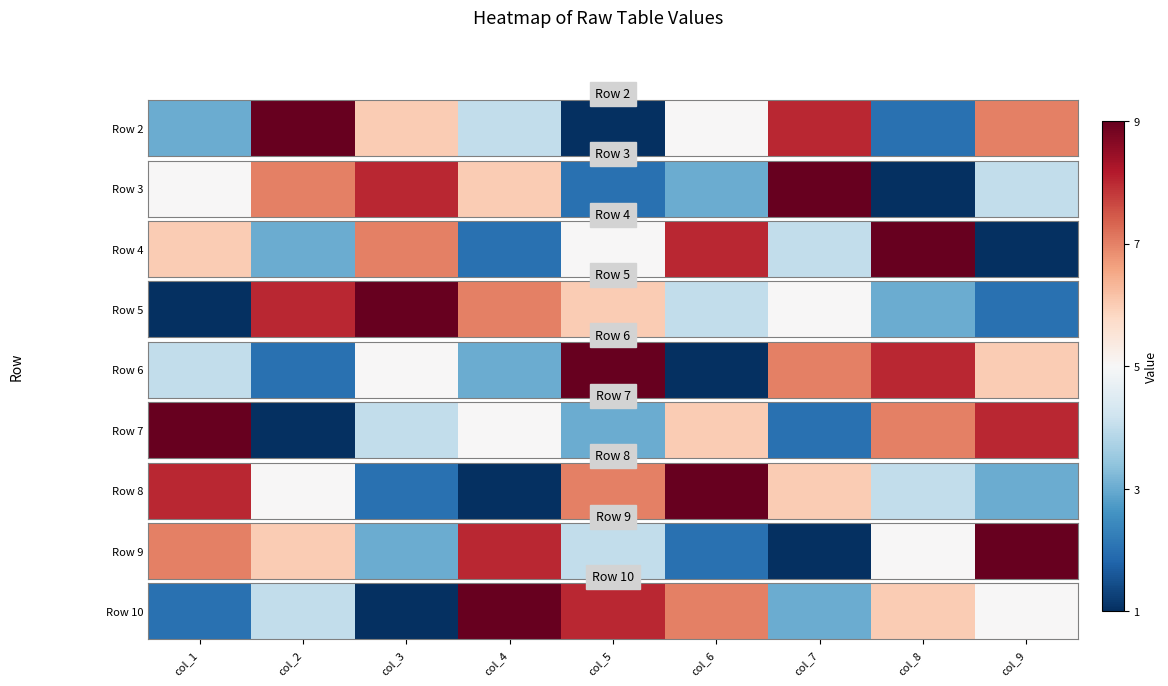

What is the average value?

5